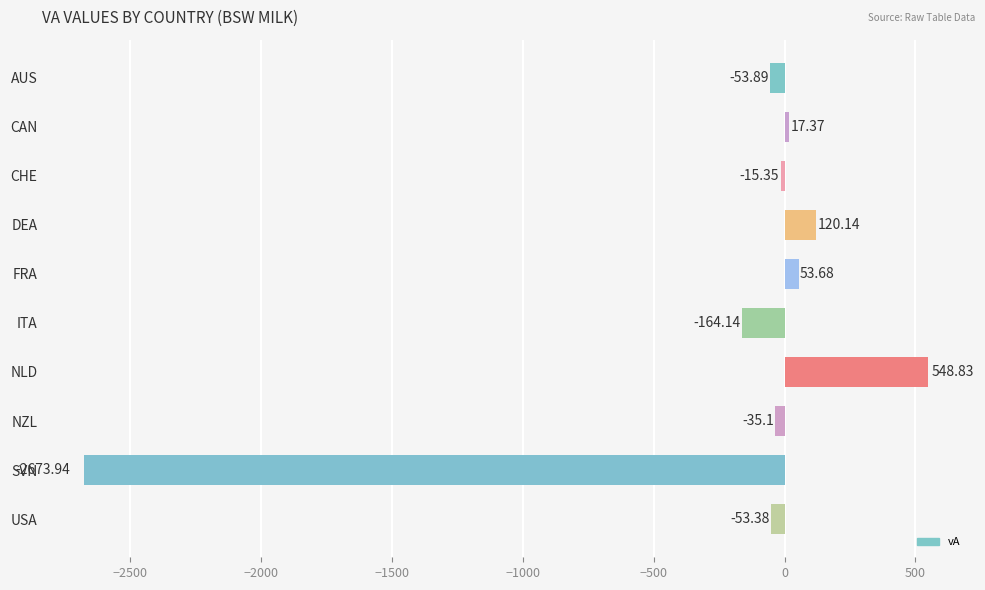

Rank the categories by value from lowest to highest.

SVN, ITA, AUS, USA, NZL, CHE, CAN, FRA, DEA, NLD